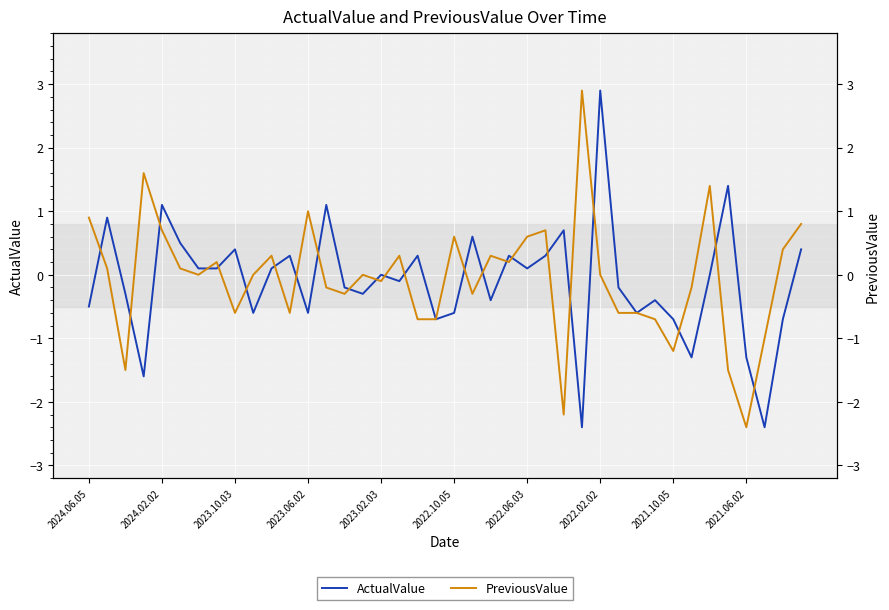

How many lines are shown in the chart?

2